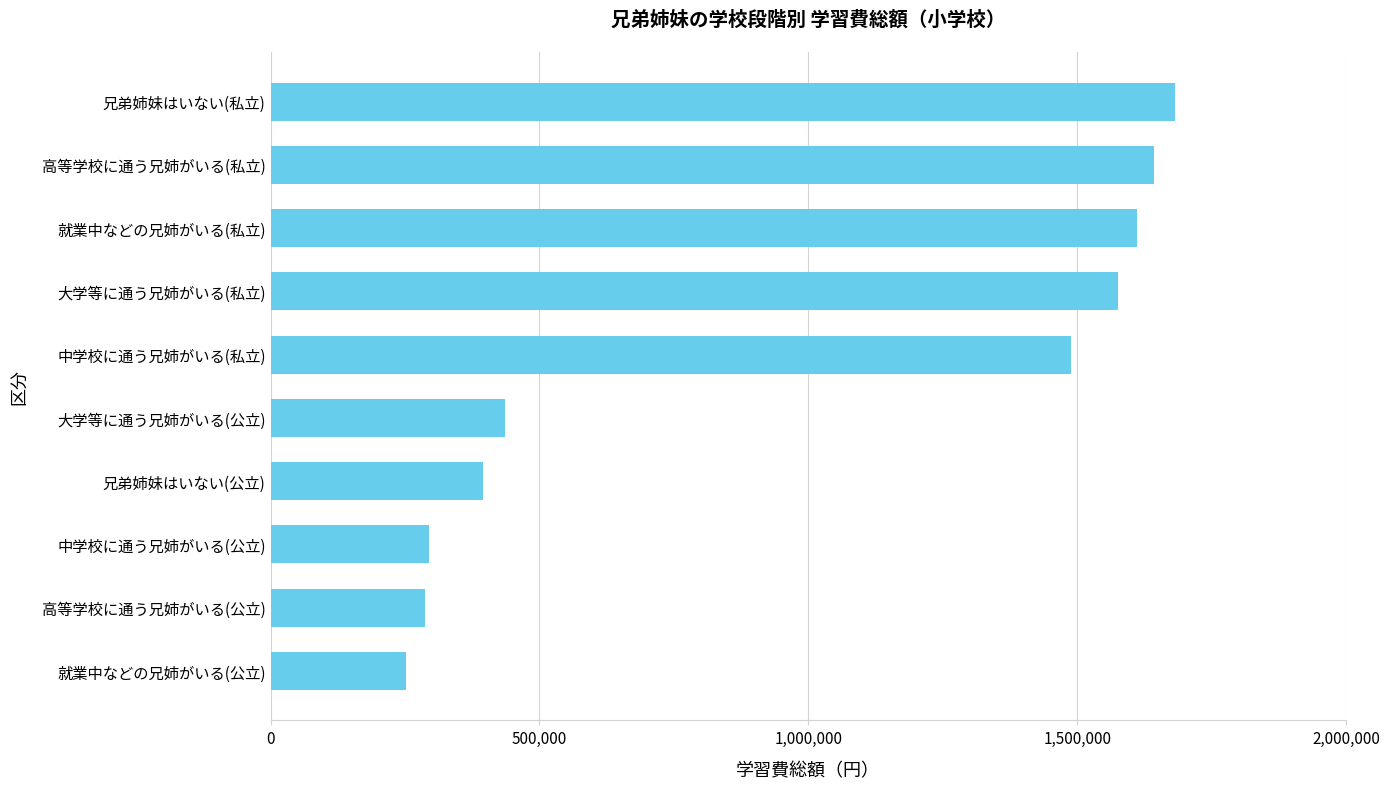

At which category does the chart reach its peak across all series?

兄弟姉妹はいない(私立)